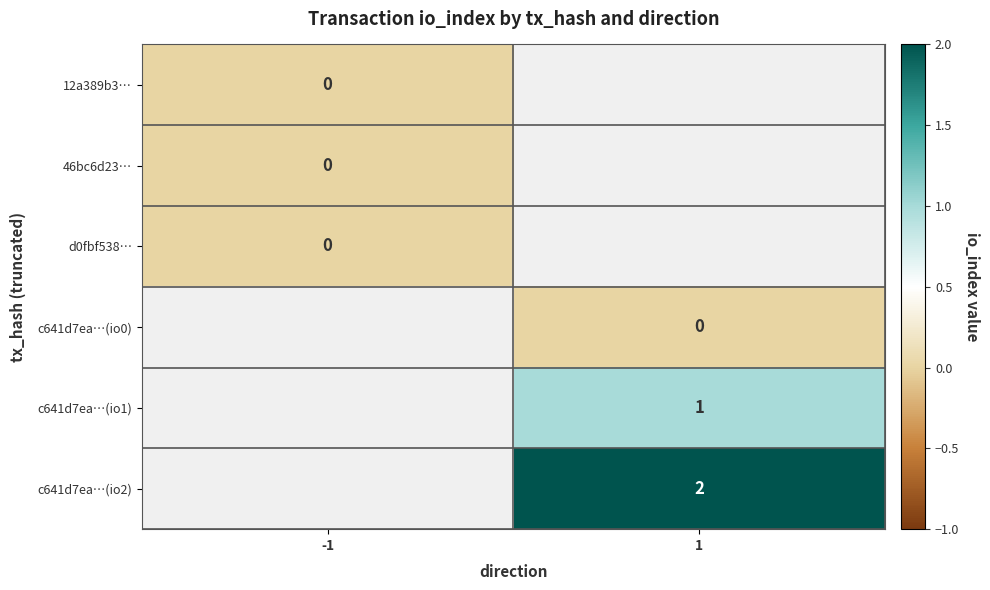

Is it true that c641d7ea…(io2) equals 1 at 1?

False